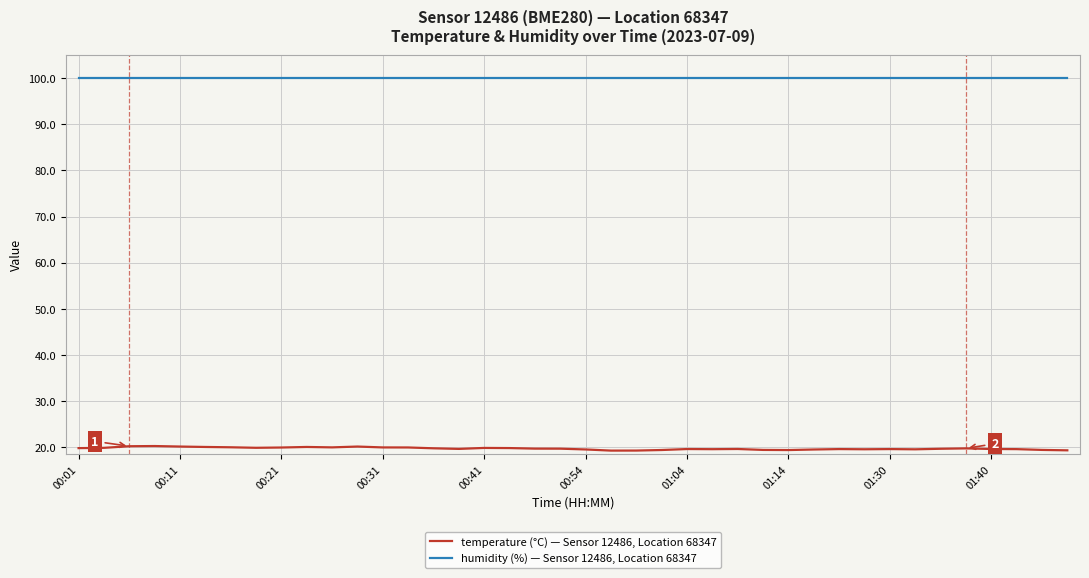

What is the greatest value displayed?

100.0